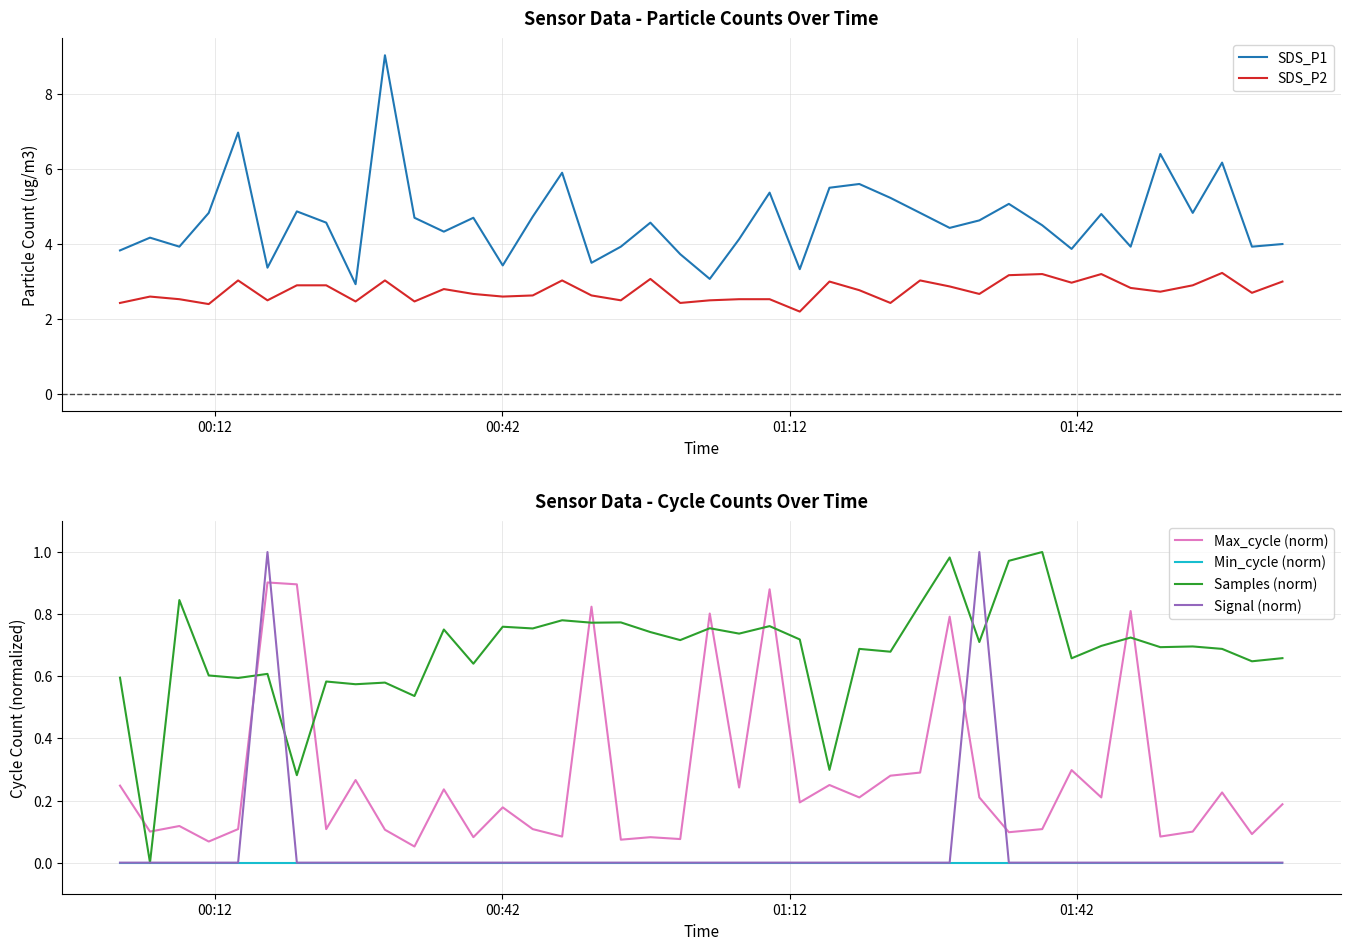

What is the lowest value of the SDS_P1 series?

2.9